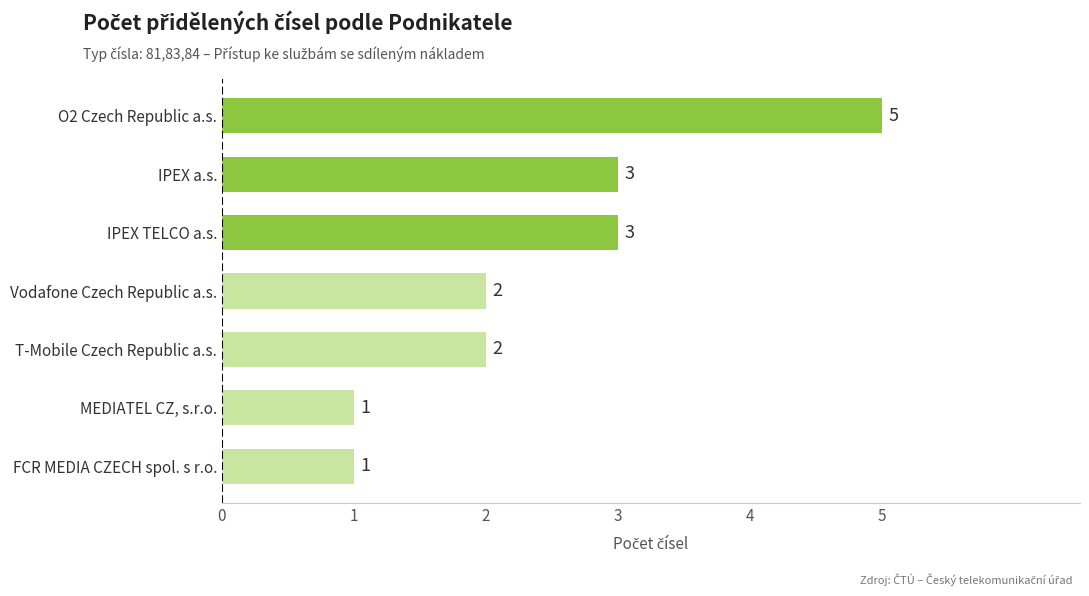

Between T-Mobile Czech Republic a.s. and FCR MEDIA CZECH spol. s r.o., which is larger?

T-Mobile Czech Republic a.s.